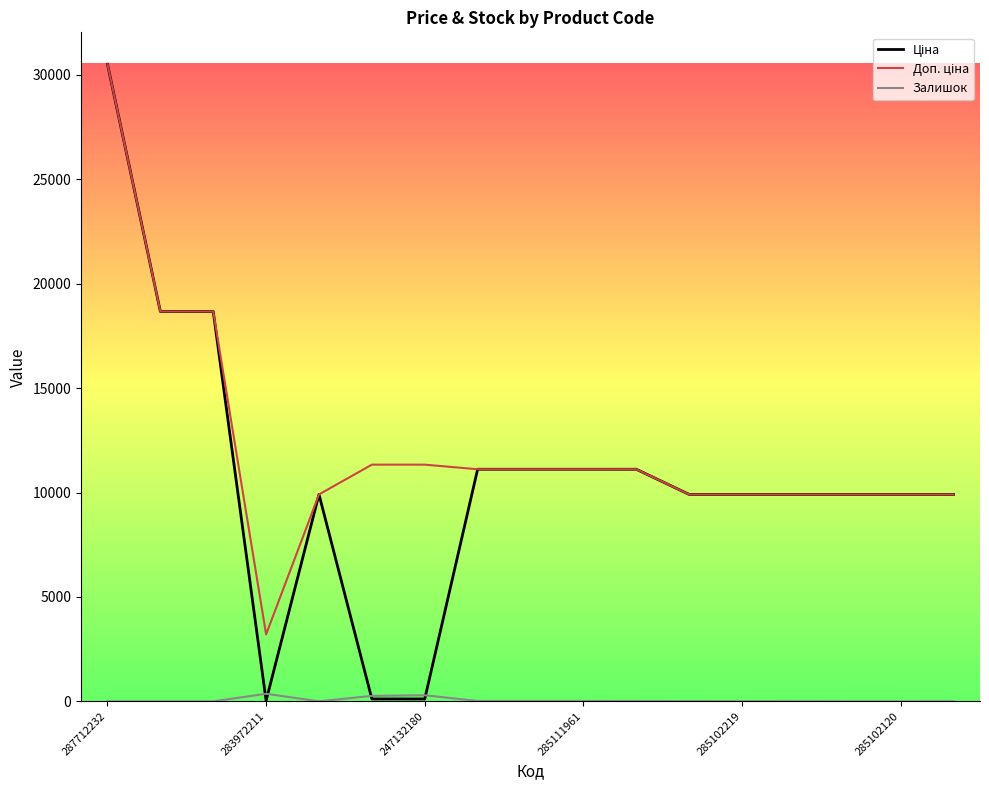

How many lines are shown in the chart?

3